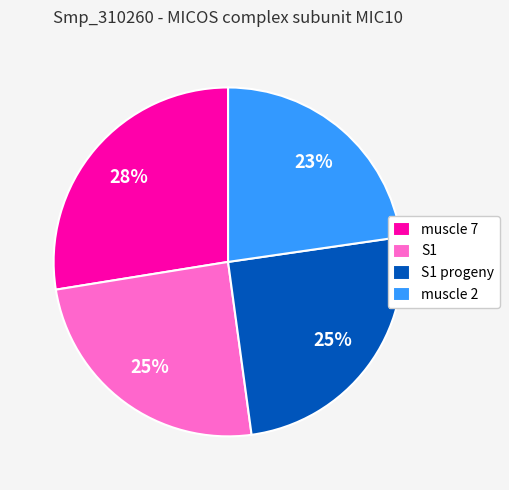

Does muscle 2 represent more than half of the total?

No